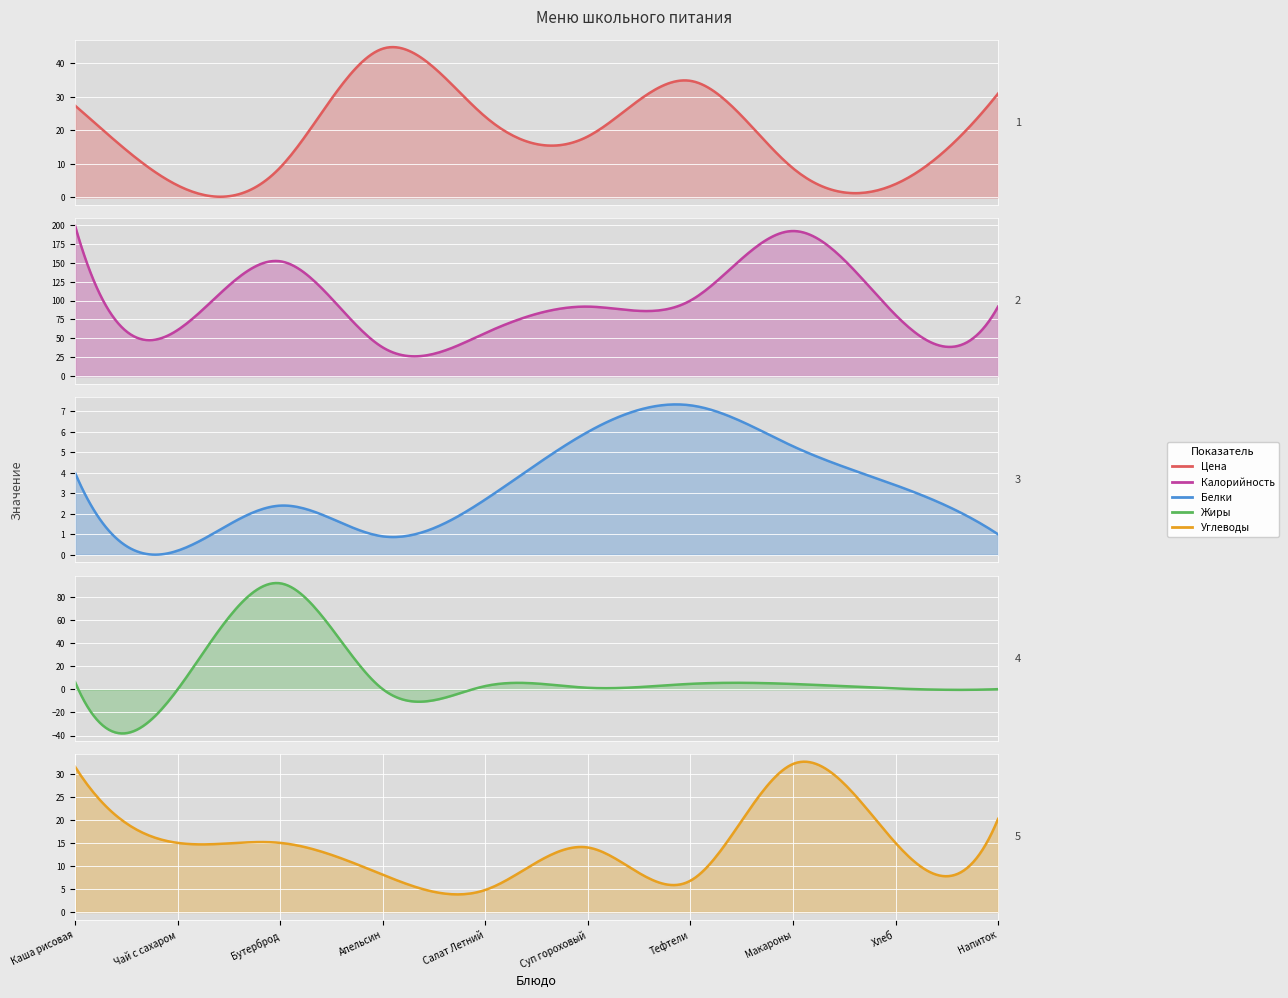

What is the highest value of the Углеводы series?

32.1